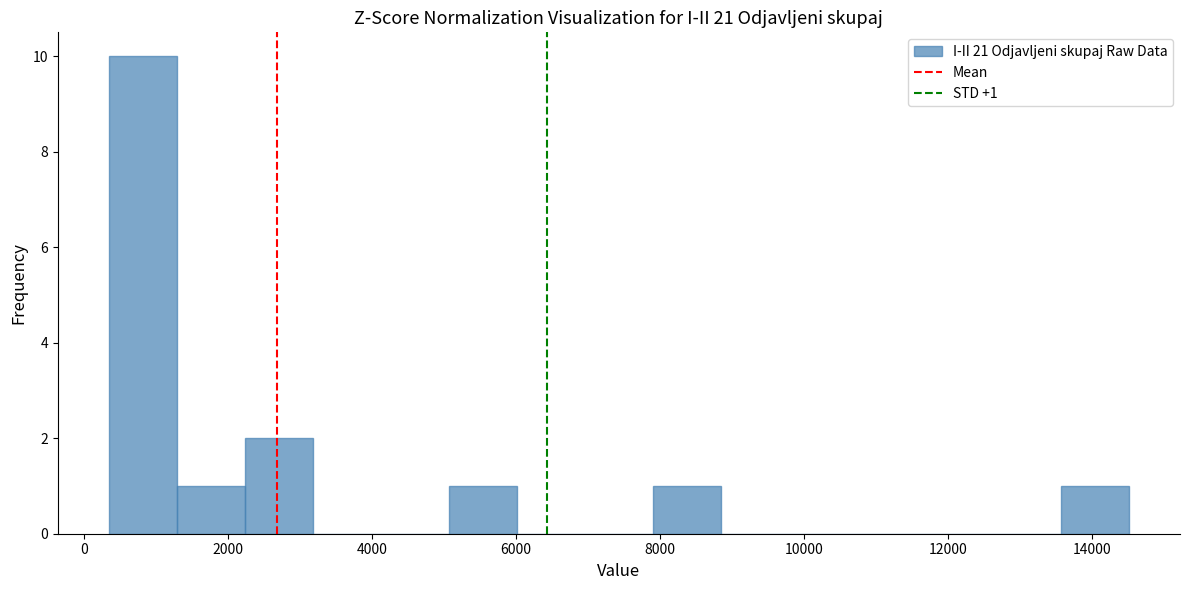

Over which range of the x-axis is the bar tallest?

400 to 1200